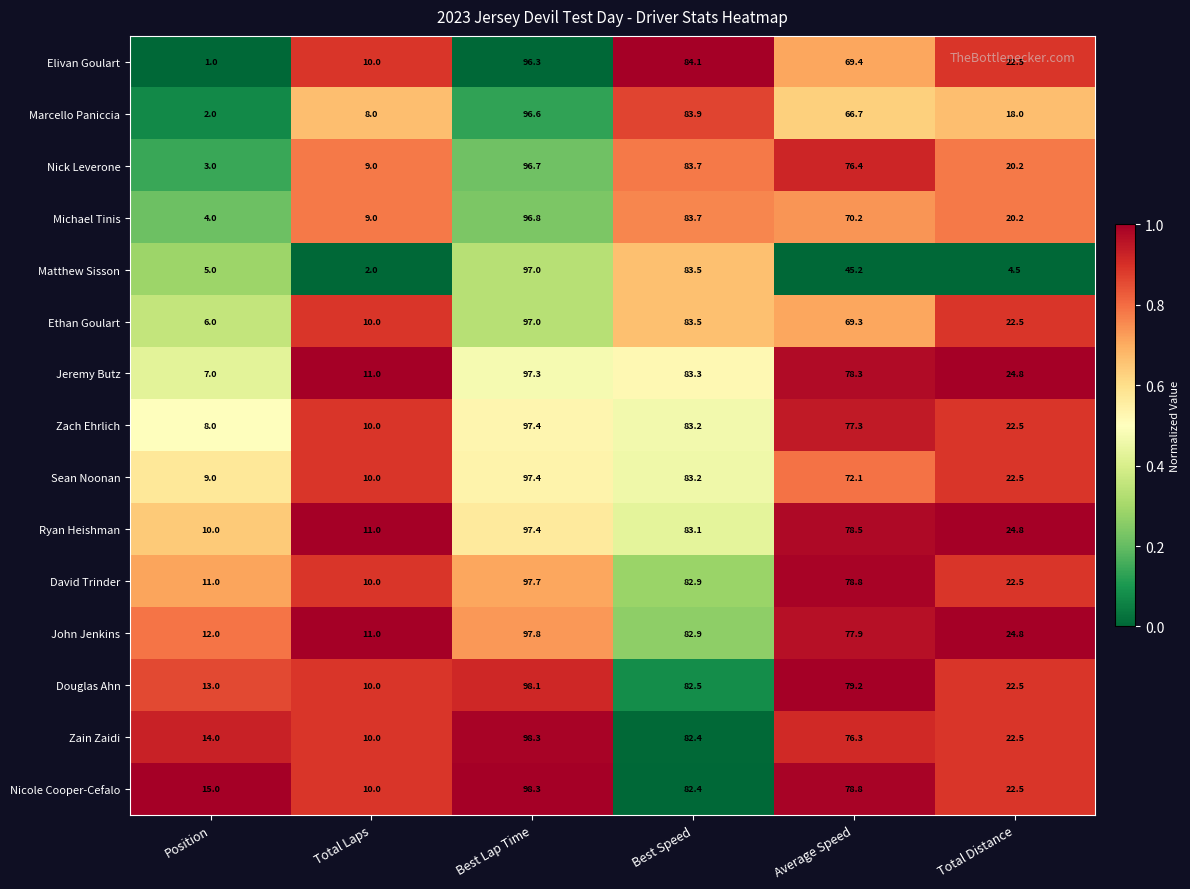

At which category is the sum across all series the highest?

Best Lap Time